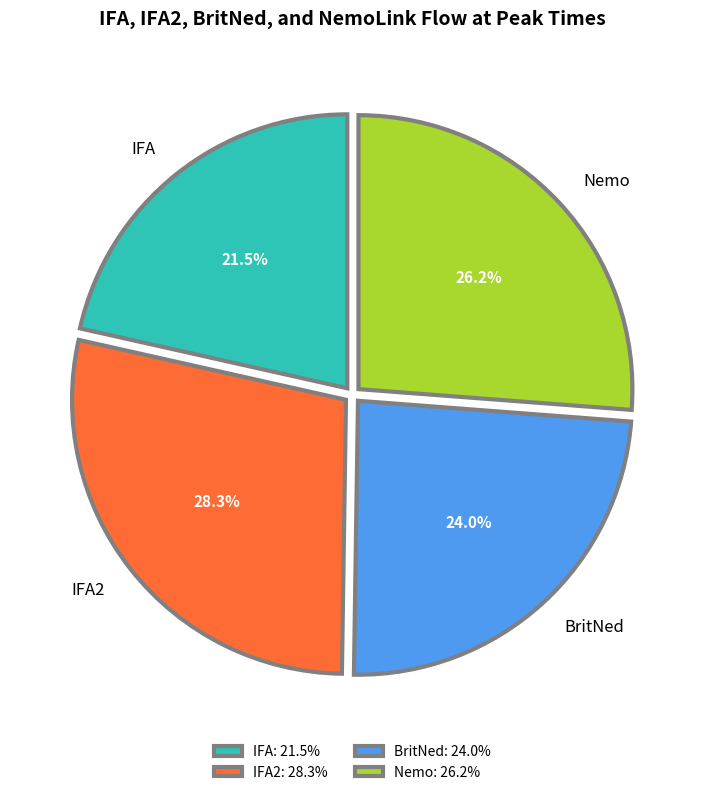

What percentage do IFA and Nemo together represent?

47.7%